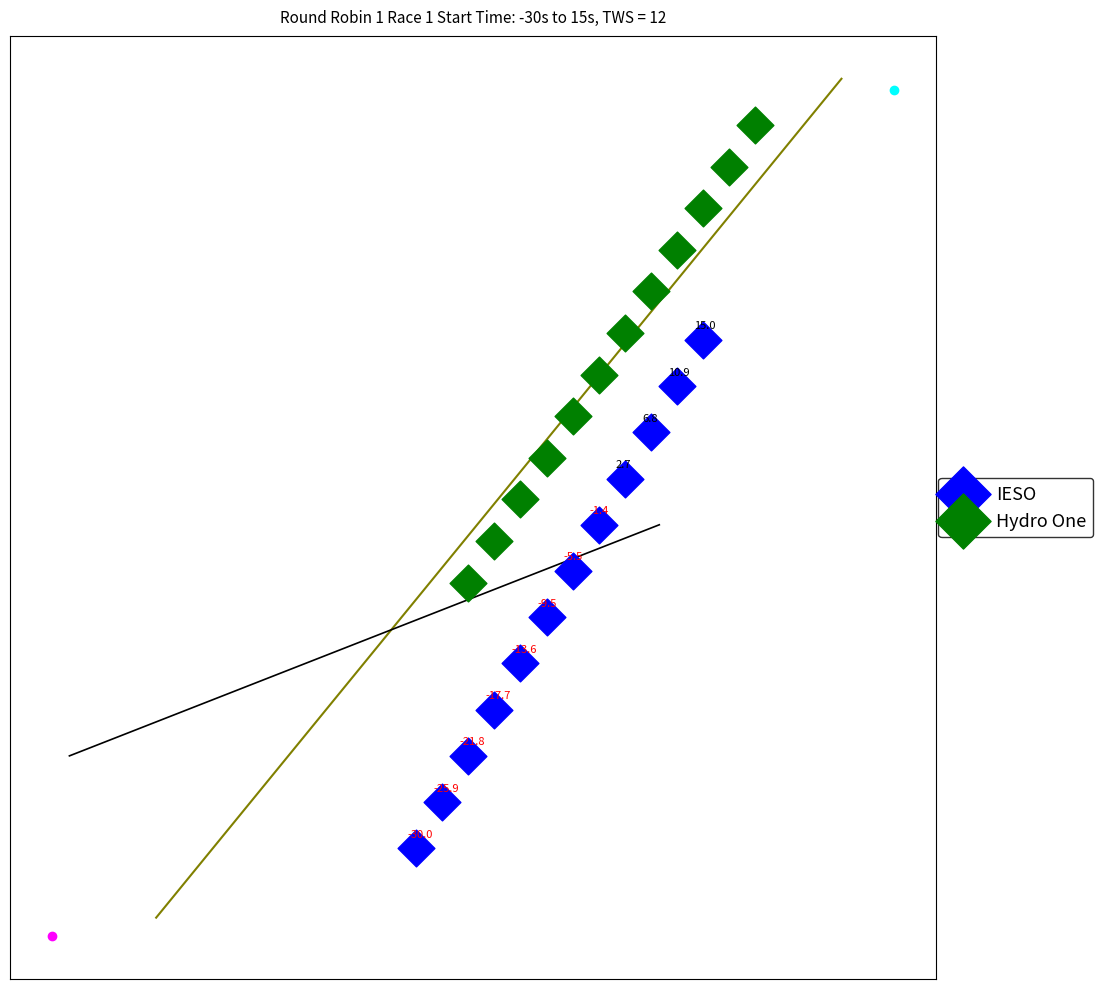

Which series has the largest Y range (max minus min)?

IESO